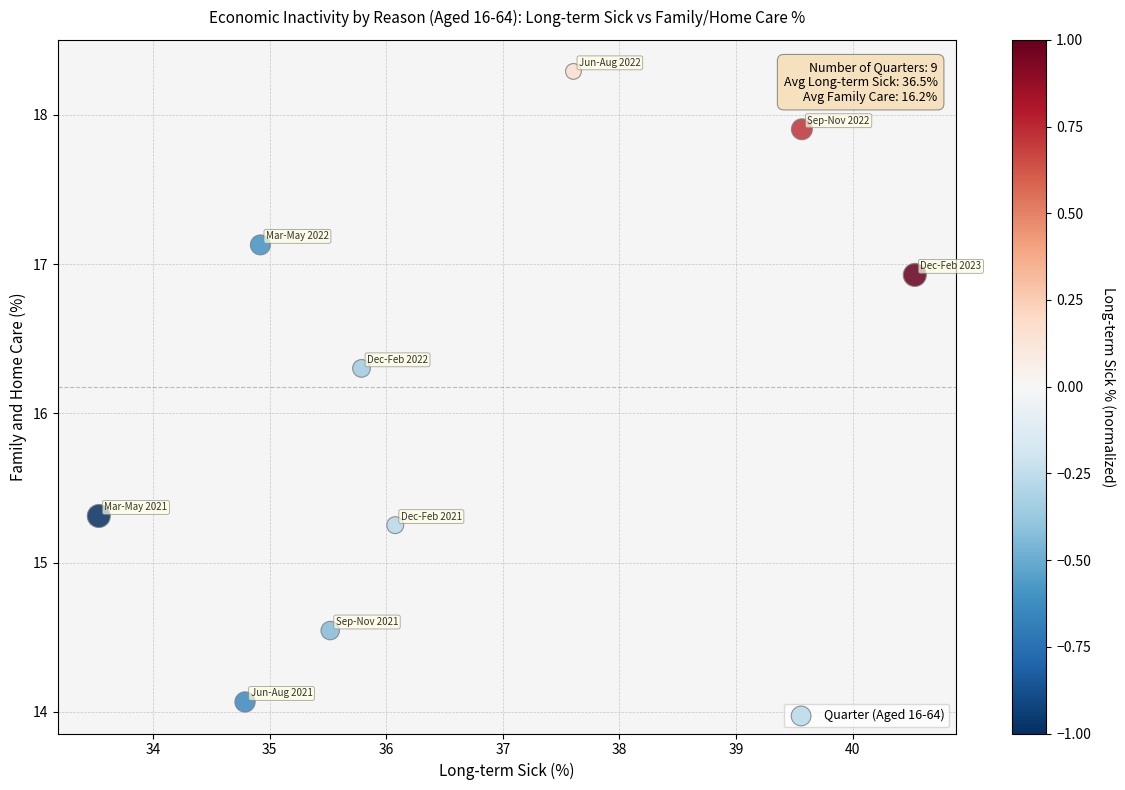

What is the range of Y values (max minus min)?

4.2